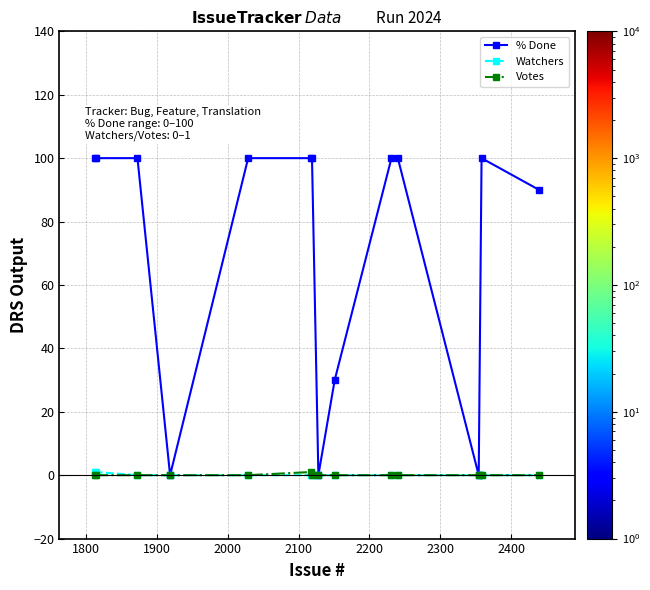

True or false: % Done has more than 0 interior local peaks.

True